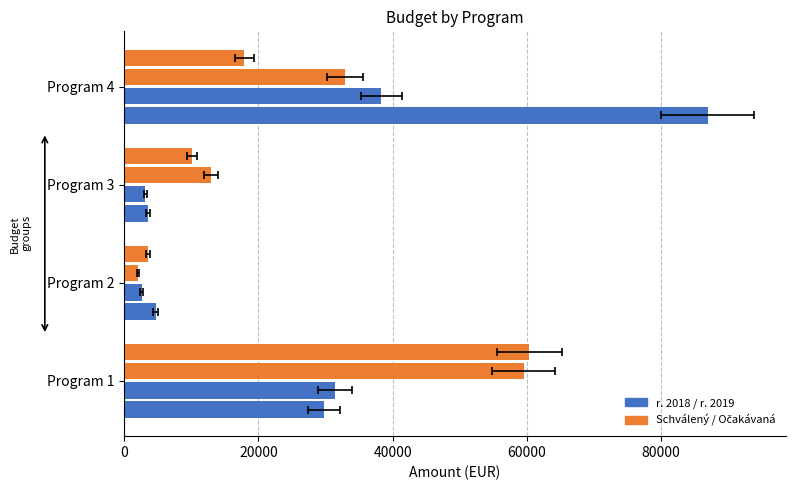

List the series in order of their overall mean, lowest first.

r. 2019, Očakávaná skutočnosť, Schválený rozpočet, r. 2018